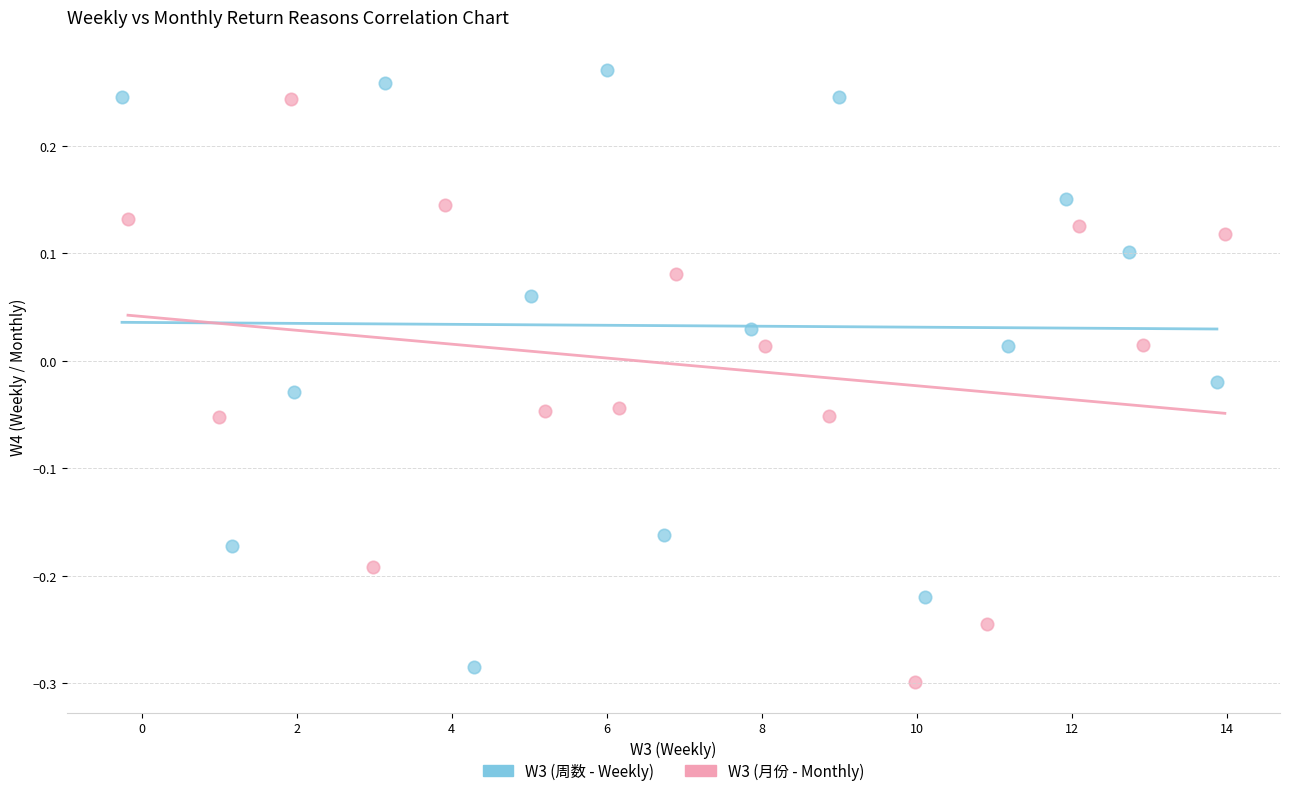

Which series has the widest spread of Y values?

W3 (周数 - Weekly)